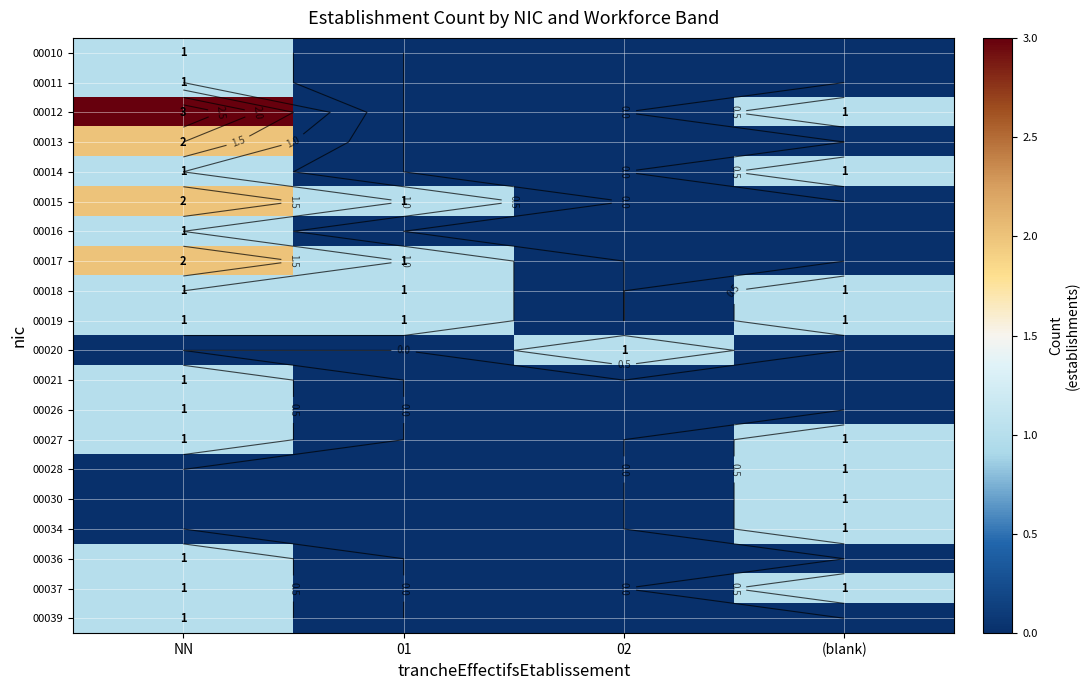

Is the value of 00028 at 02 greater than the value of 00016 at 02?

No